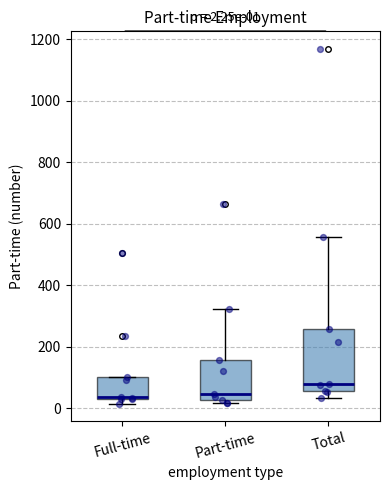

Comparing the boxes themselves (not the whiskers), which one is the tallest?

Total